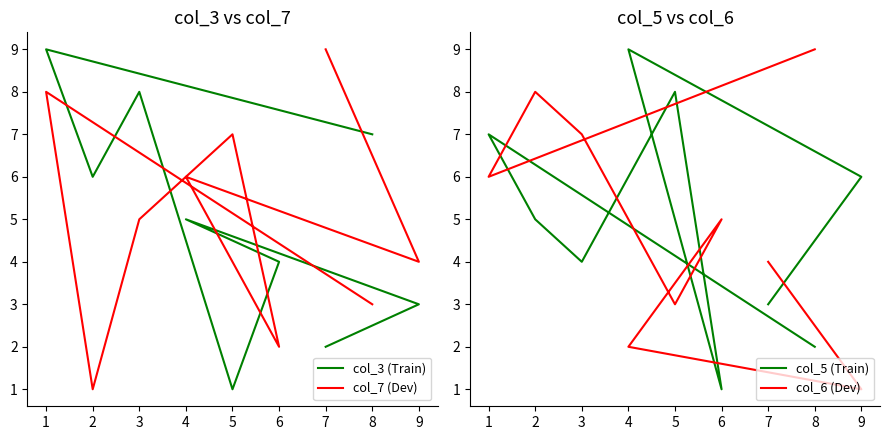

At which label does col_3 (Train) reach its peak?

1